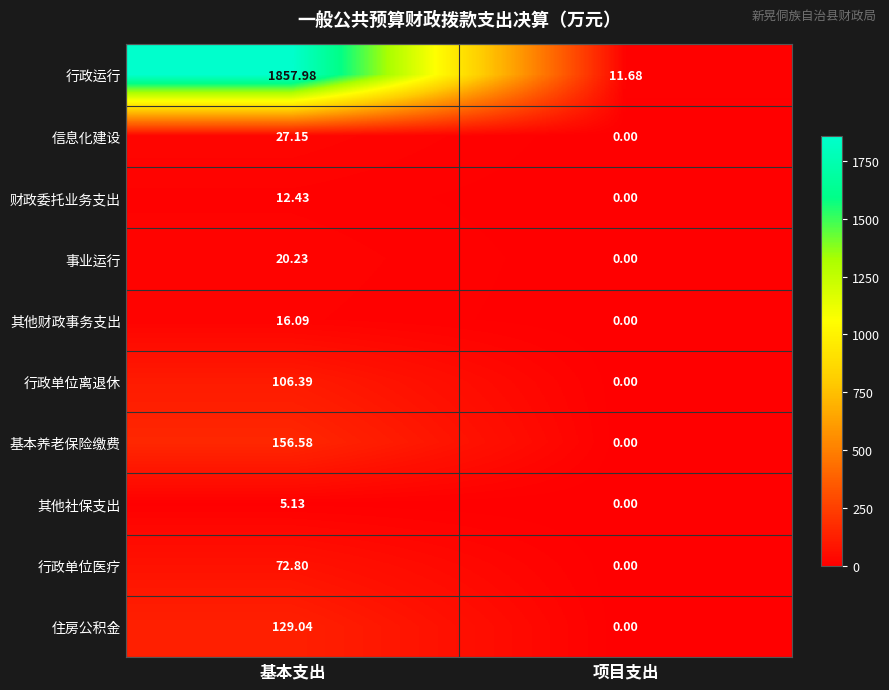

What is the total value across all series at 基本支出?

2403.8